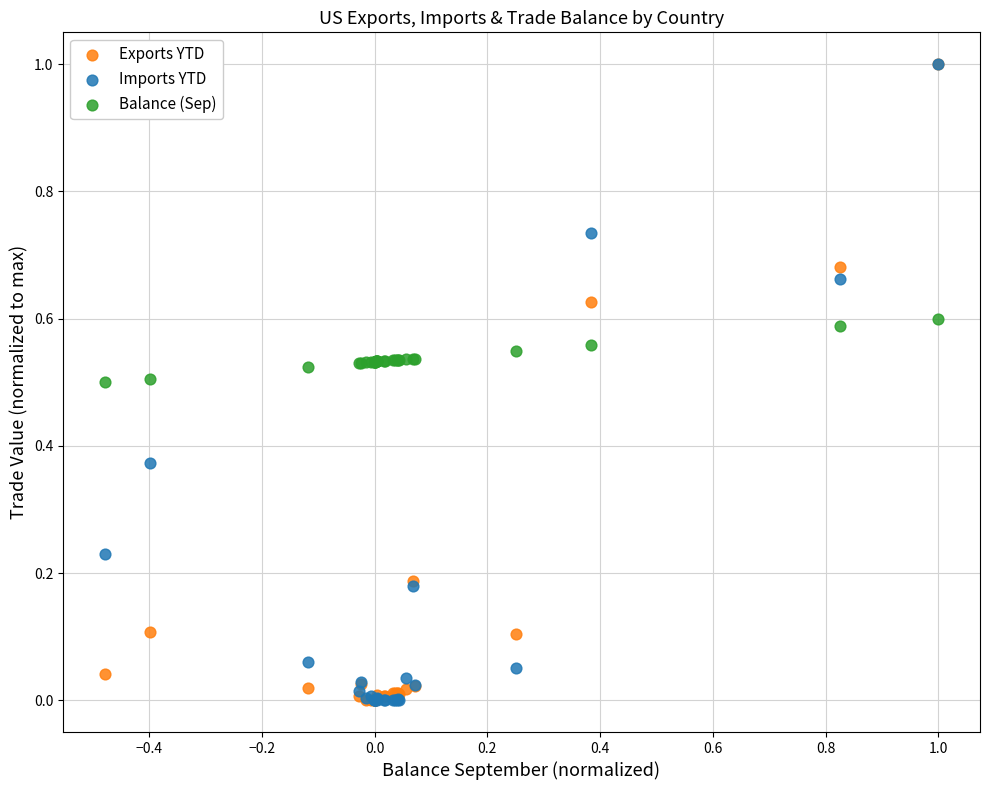

What are all the series names shown in the legend?

Exports YTD, Imports YTD, Balance (Sep)